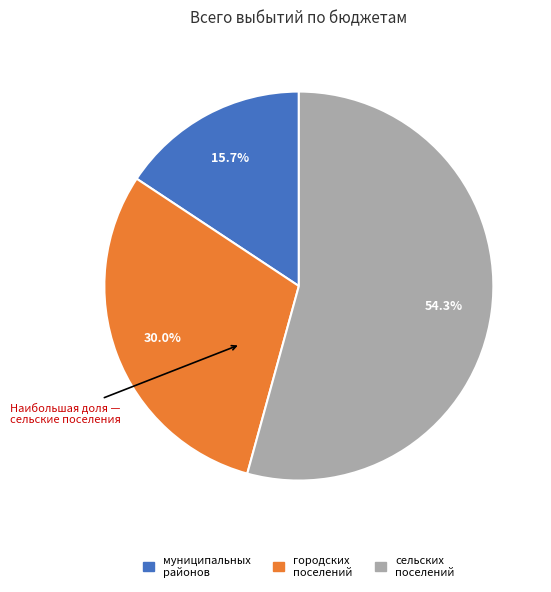

Is there any slice that represents more than half of the pie?

Yes